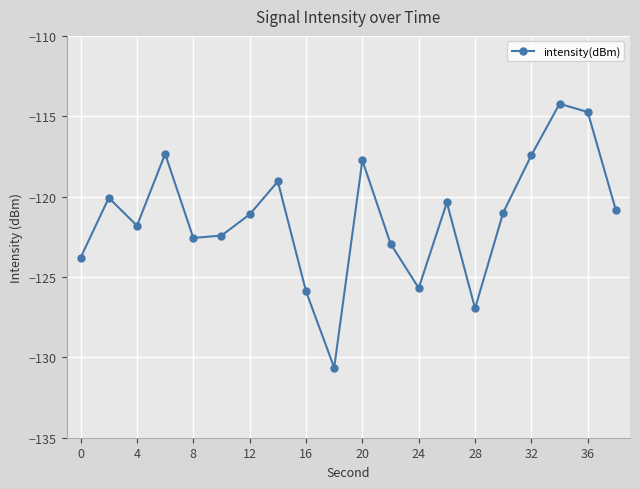

True or false: there are more than 2 points higher than both neighbors.

True